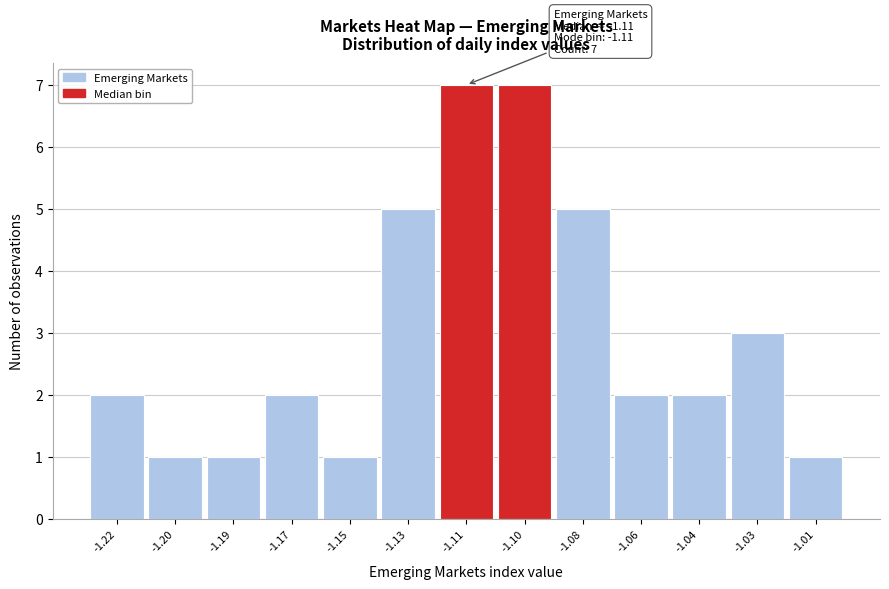

Reading right to left, transcribe all the data shown in this chart.

1	3	2	2	5	7	7	5	1	2	1	1	2